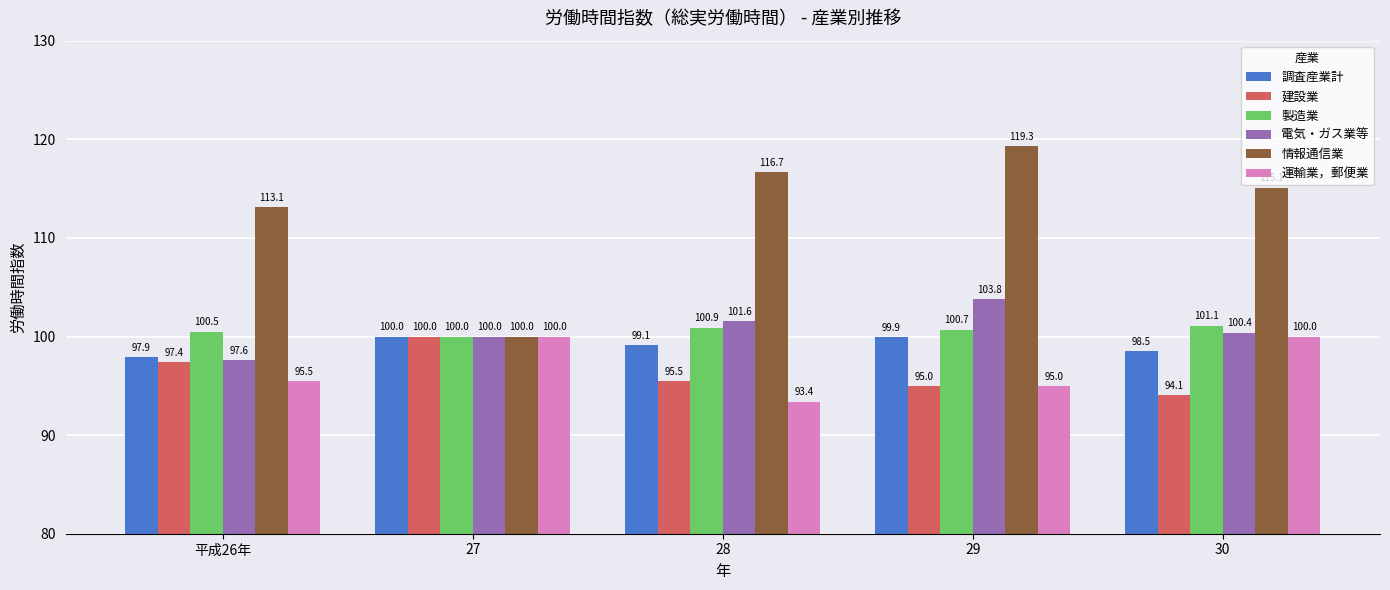

What is the spread (max minus min) of values at 29?

24.3